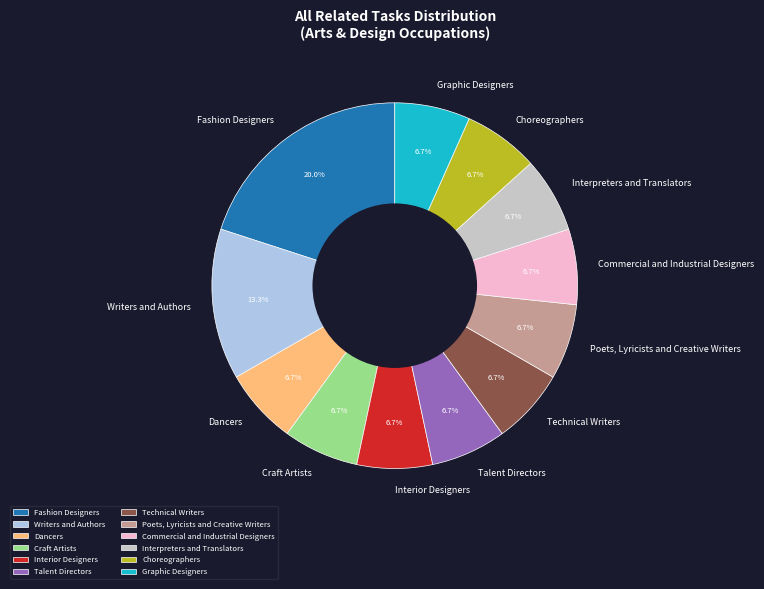

To the nearest percent, what portion does Commercial and Industrial Designers represent?

7%